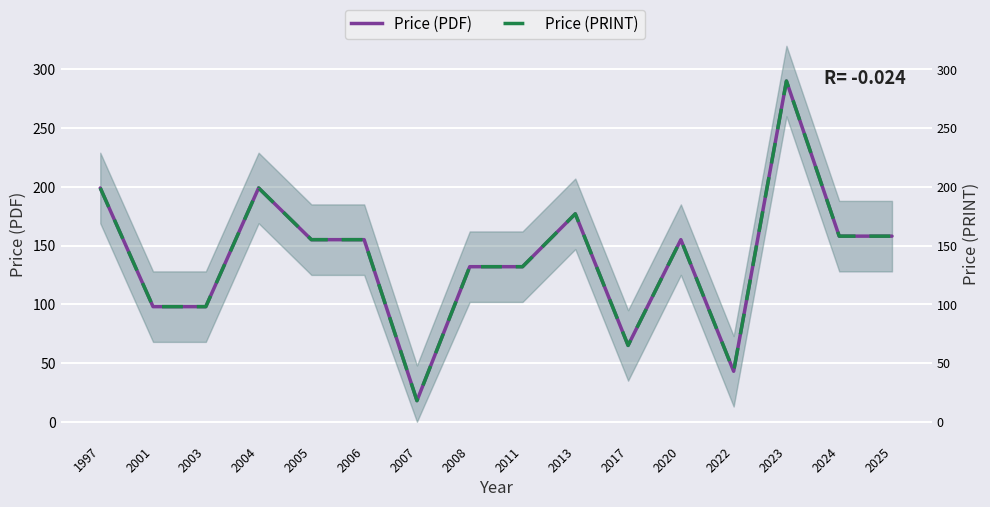

Reading right to left, transcribe all the data shown in this chart.

Price (PDF): 158	158	290	43	155	65	177	132	132	18	155	155	199	98	98	199
Price (PRINT): 158	158	290	43	155	65	177	132	132	18	155	155	199	98	98	199